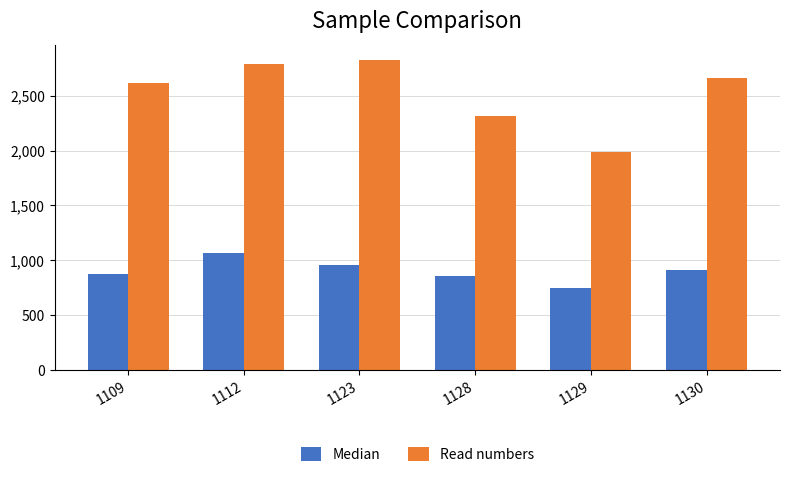

Count the number of data series in this chart.

2